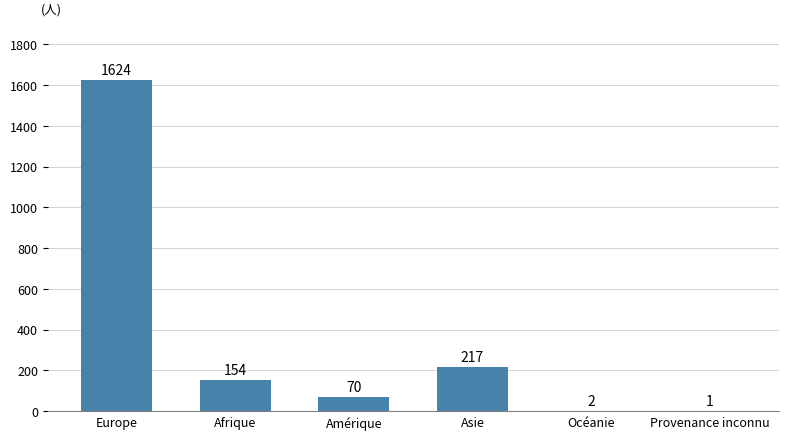

Count the number of data series in this chart.

1